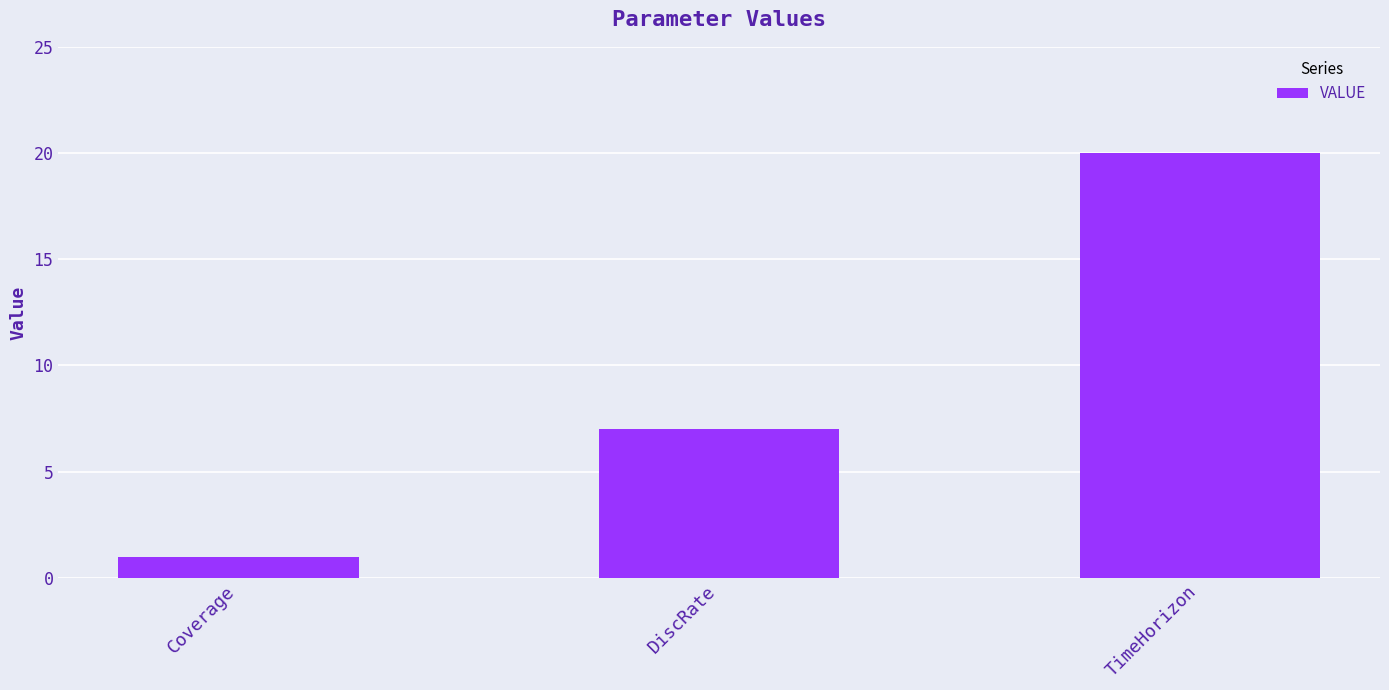

Approximately how many times larger is the value at Coverage compared to TimeHorizon?

0.1